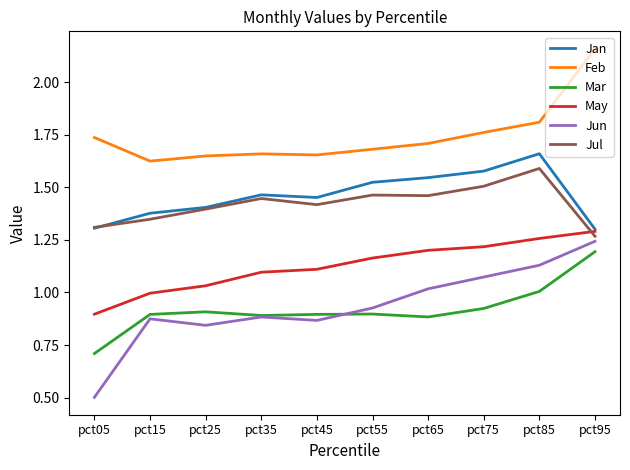

The Jul series shows 1.5 at pct75. True or false?

True